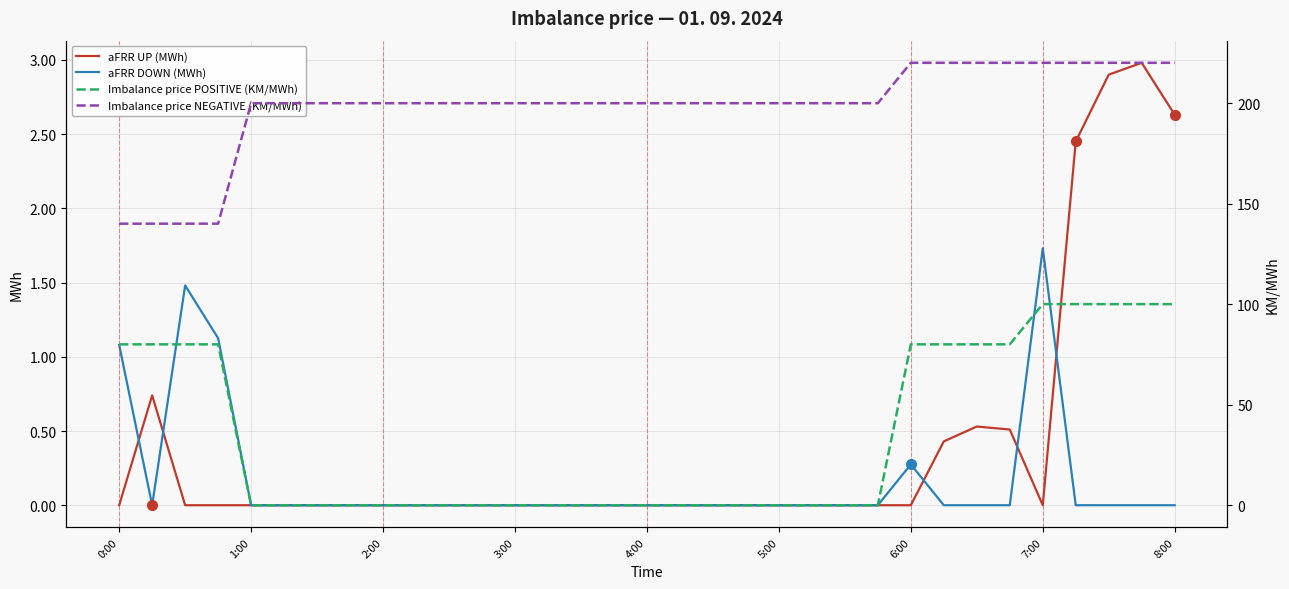

What is the sum of the Imbalance price POSITIVE (KM/MWh) values at 18 and 25?

80.0